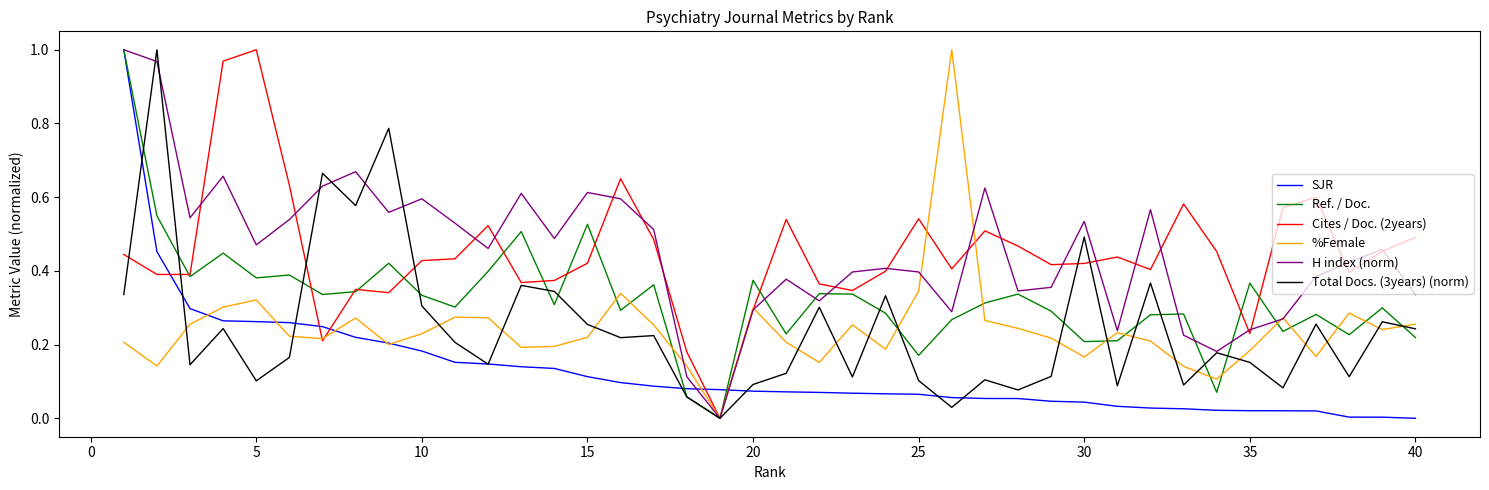

What are all the series names shown in the legend?

SJR, Ref. / Doc., Cites / Doc. (2years), %Female, H index (norm), Total Docs. (3years) (norm)